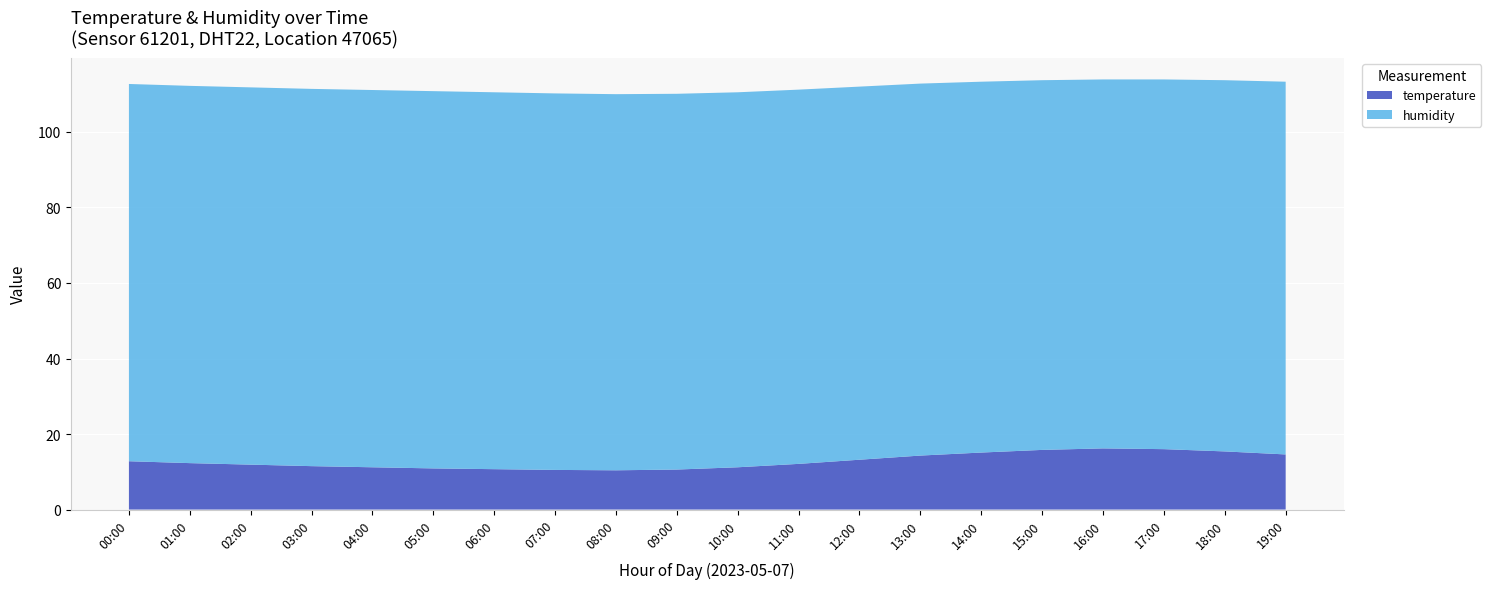

Reading left to right, extract all data points from this chart.

temperature: 00:00=12.8	01:00=12.3	02:00=11.9	03:00=11.5	04:00=11.2	05:00=10.9	06:00=10.7	07:00=10.5	08:00=10.4	09:00=10.6	10:00=11.2	11:00=12.1	12:00=13.2	13:00=14.3	14:00=15.1	15:00=15.8	16:00=16.2	17:00=16.0	18:00=15.4	19:00=14.6
humidity: 00:00=99.9	01:00=99.9	02:00=99.9	03:00=99.9	04:00=99.9	05:00=99.9	06:00=99.8	07:00=99.7	08:00=99.6	09:00=99.5	10:00=99.3	11:00=99.1	12:00=98.8	13:00=98.5	14:00=98.2	15:00=97.9	16:00=97.7	17:00=97.9	18:00=98.3	19:00=98.7